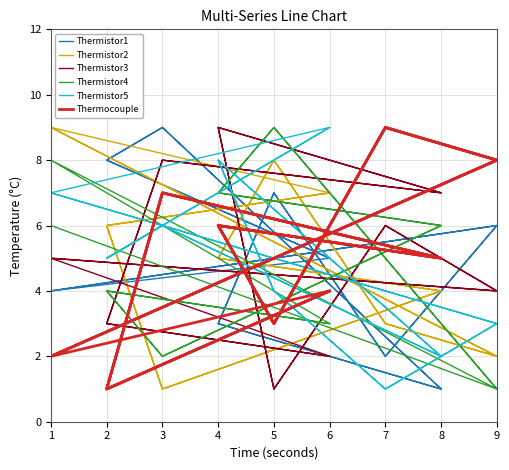

At which category is the sum across all series the highest?

4